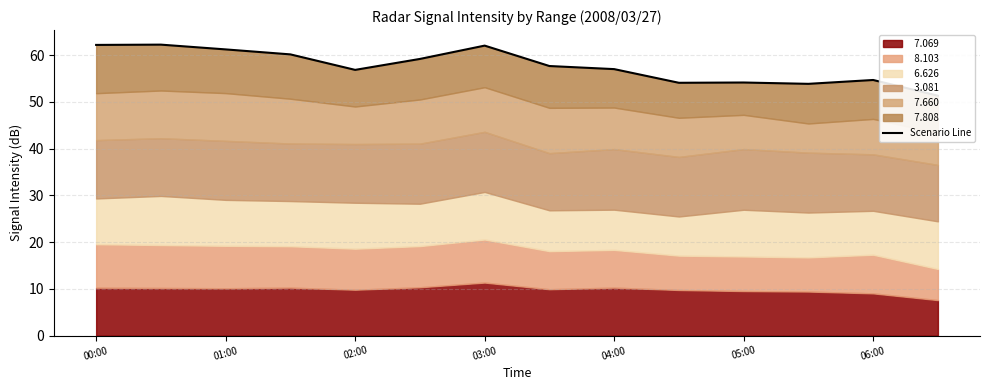

What is the ratio of the value at 00:00 to the value at 13?

1.2